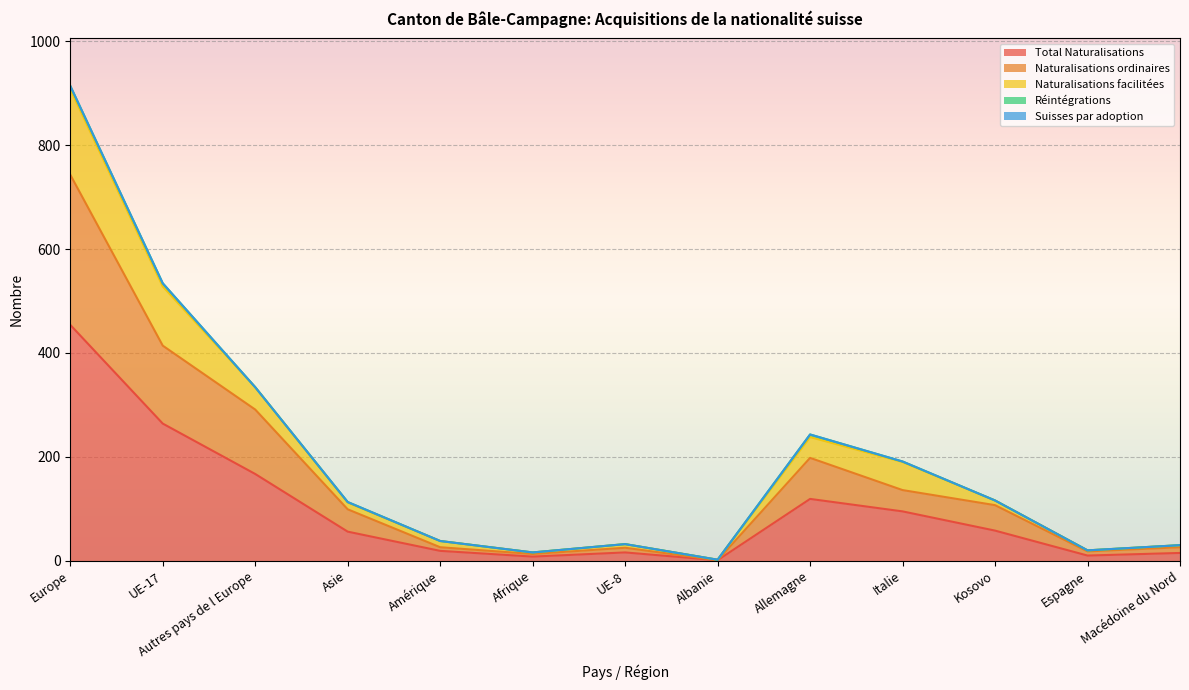

At which category does the chart reach its minimum across all series?

Albanie